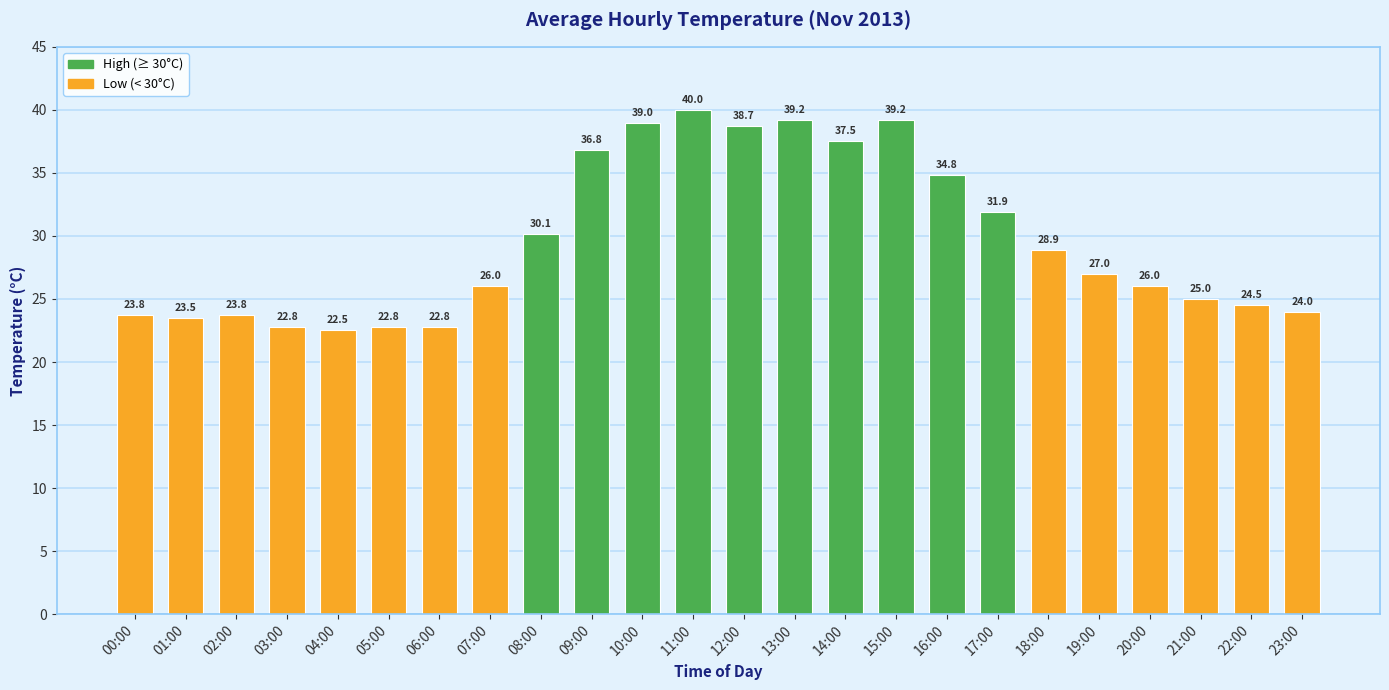

What position from the left is 21:00?

22